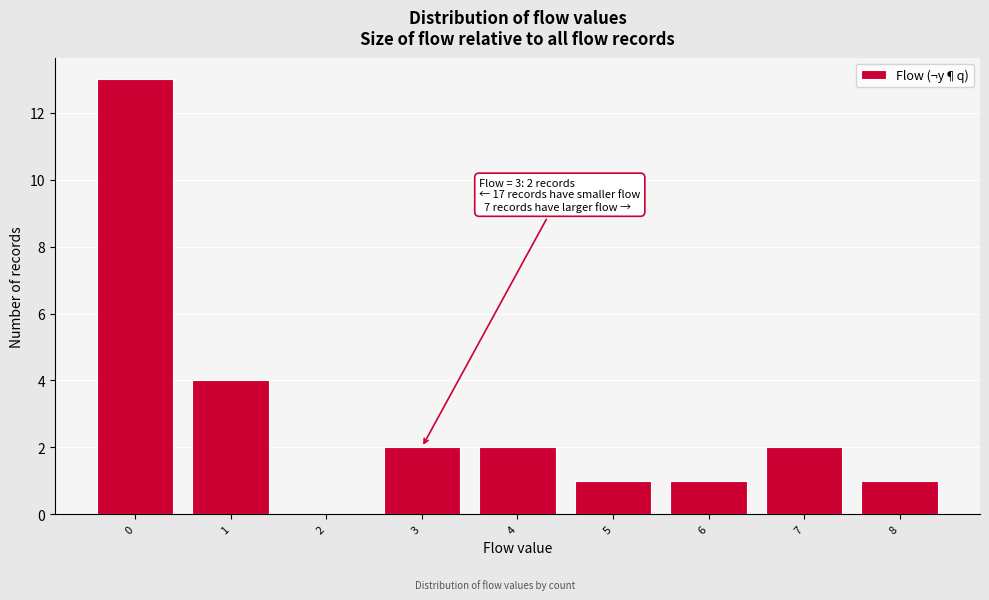

Reading right to left, transcribe all the data shown in this chart.

8=1	7=2	6=1	5=1	4=2	3=2	2=0	1=4	0=13